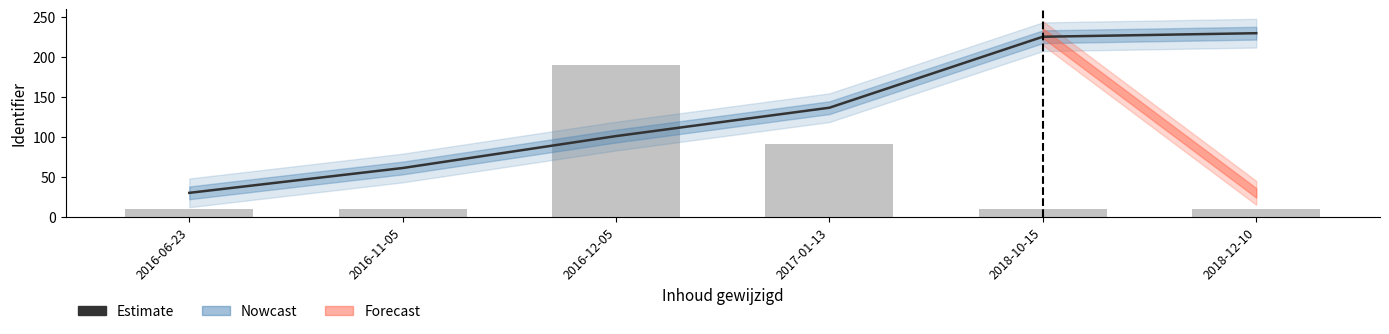

Reading right to left, transcribe all the data shown in this chart.

230.0	225.6	136.7	101.1	61.1	30.0